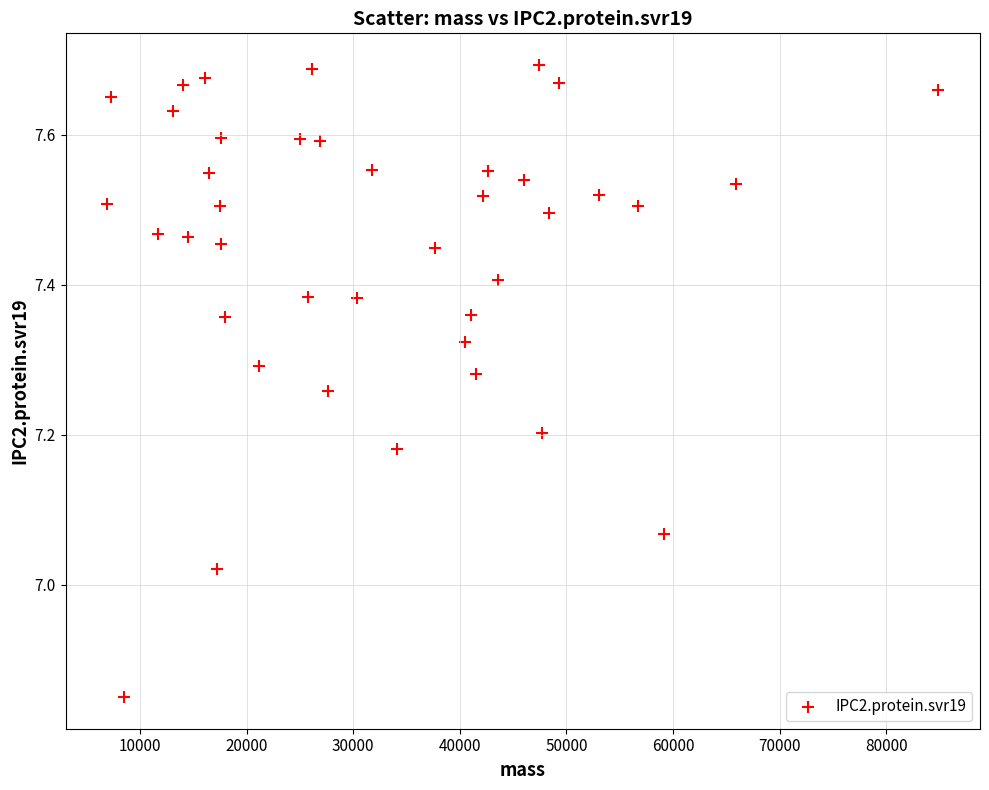

What is the range of X values (max minus min)?

77980.7